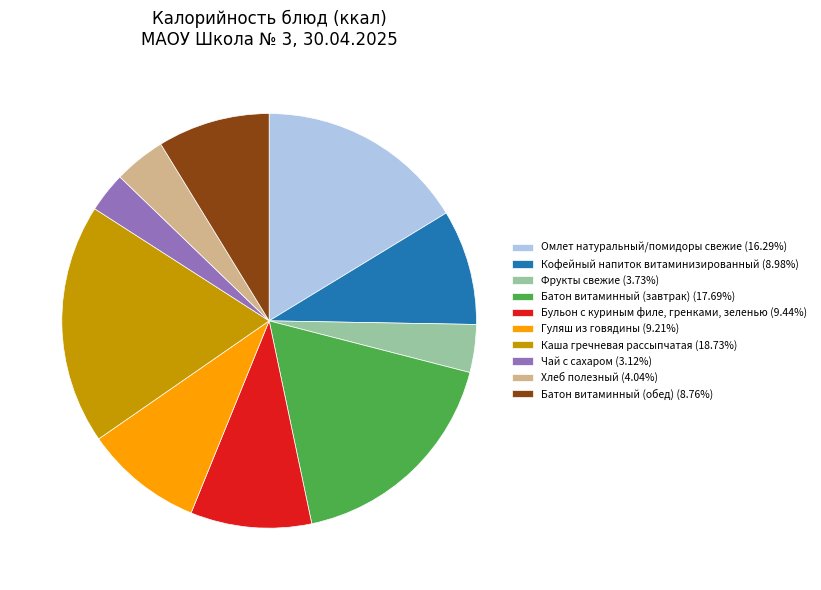

Is Хлеб полезный (4.04%) the majority of the pie?

No